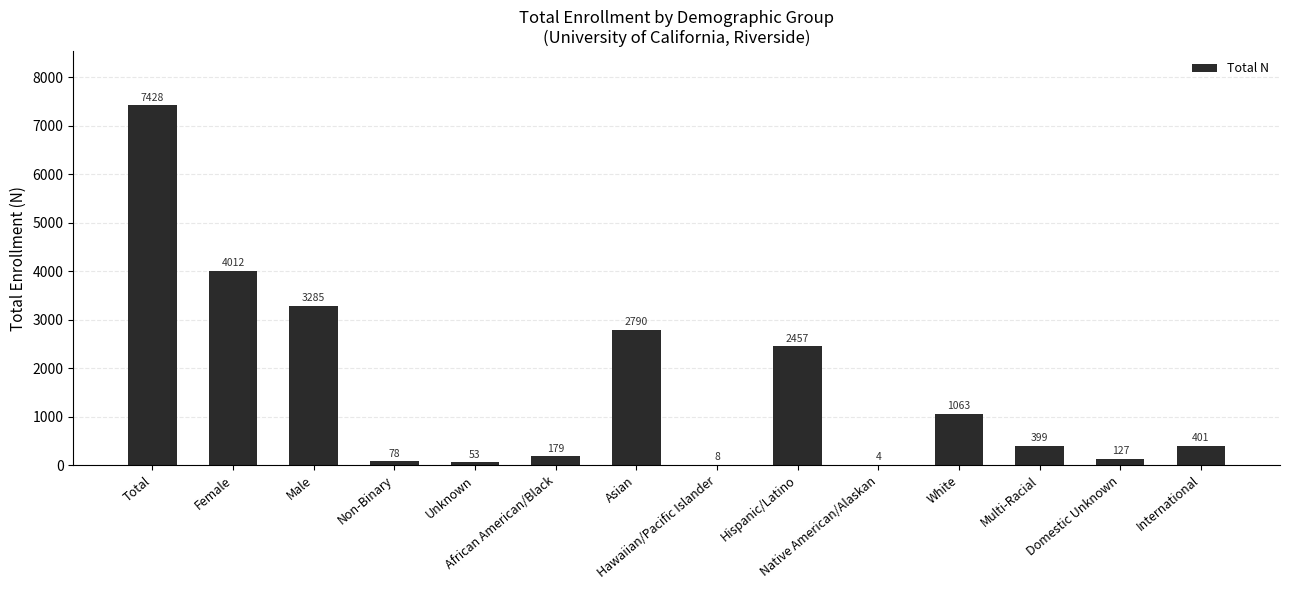

True or false: the data shows 2790 at Asian.

True